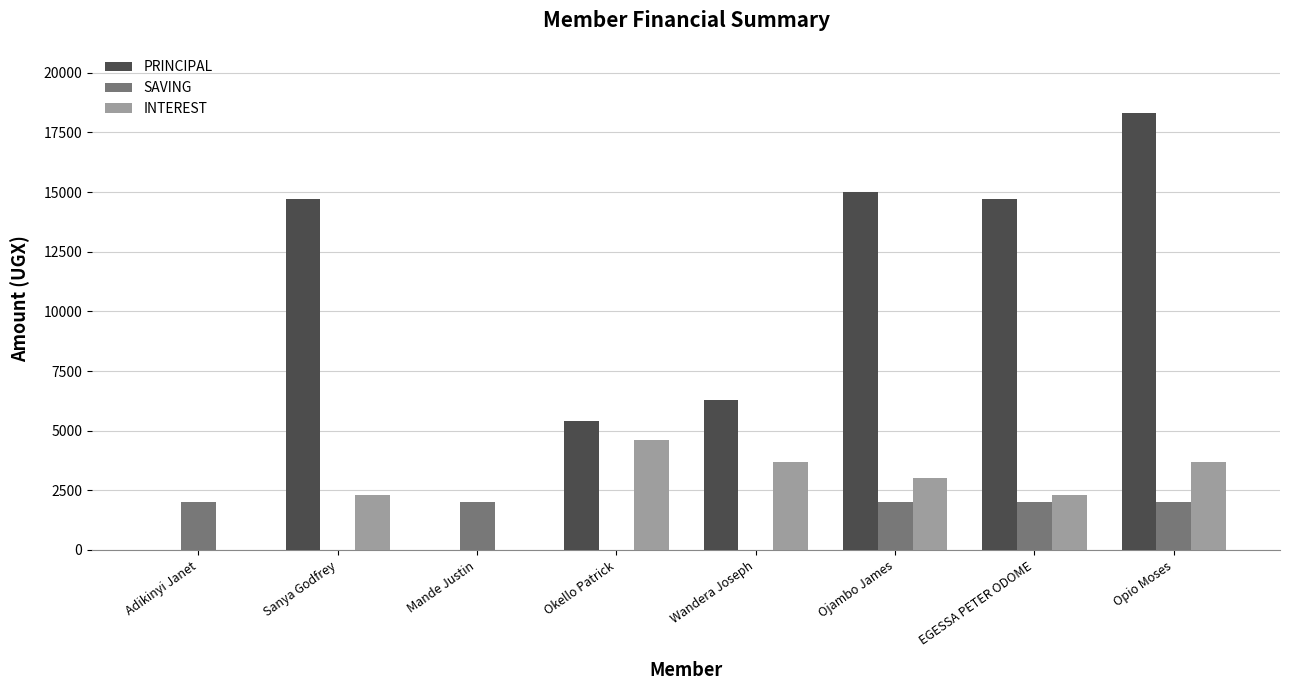

Reading right to left, extract all data points from this chart.

PRINCIPAL: Opio Moses=18300	EGESSA PETER ODOME=14700	Ojambo James=15000	Wandera Joseph=6300	Okello Patrick=5400	Mande Justin=0	Sanya Godfrey=14700	Adikinyi Janet=0
SAVING: Opio Moses=2000	EGESSA PETER ODOME=2000	Ojambo James=2000	Wandera Joseph=0	Okello Patrick=0	Mande Justin=2000	Sanya Godfrey=0	Adikinyi Janet=2000
INTEREST: Opio Moses=3700	EGESSA PETER ODOME=2300	Ojambo James=3000	Wandera Joseph=3700	Okello Patrick=4600	Mande Justin=0	Sanya Godfrey=2300	Adikinyi Janet=0